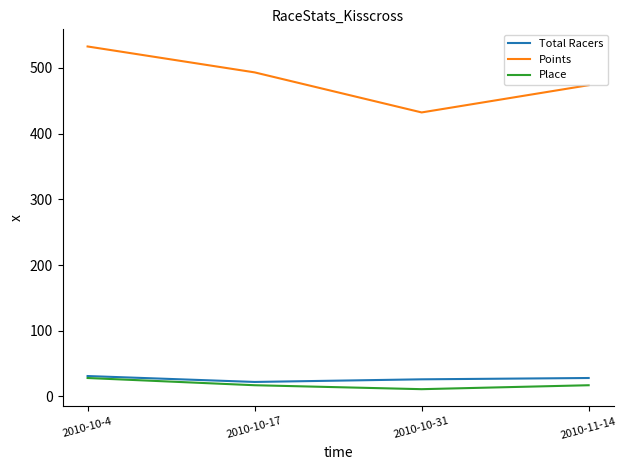

How many lines are shown in the chart?

3